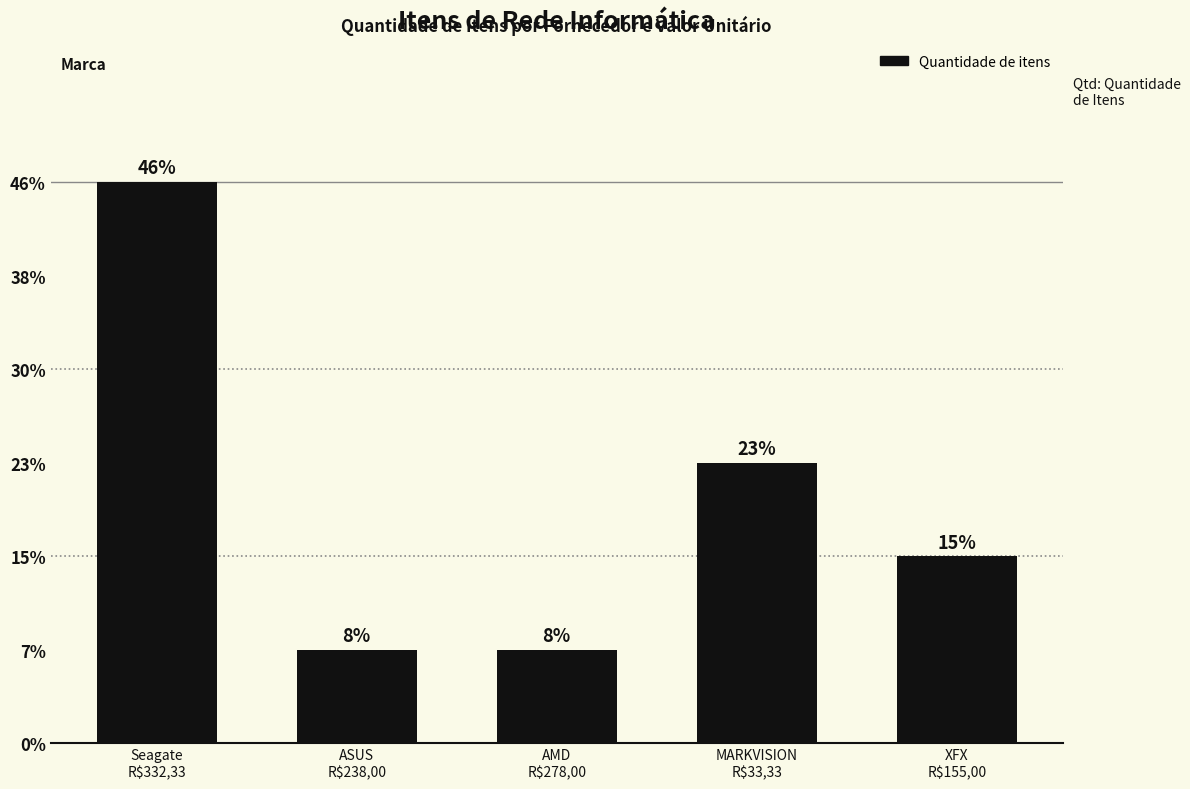

What is the label of the 2nd bar from the right?

MARKVISION
R$33,33